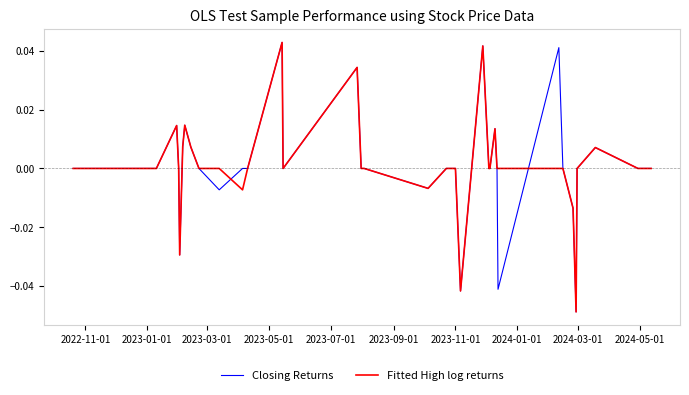

Is this an area chart (filled region under the line)?

No